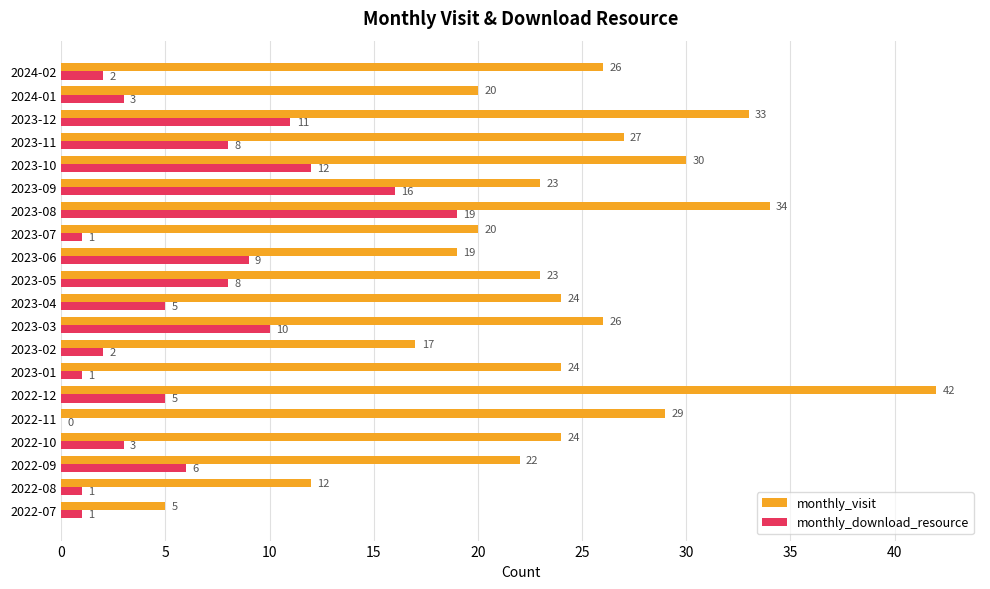

True or false: monthly_visit has a value of 20 at 2023-07.

True